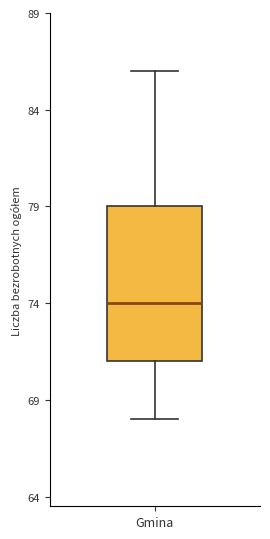

Transcribe this box plot: give where the median line is, the range the box spans, and where the two whiskers end, as read against the y-axis. The values are not printed on the chart, so give them approximately, as read against the axis.

median 74, box 71 to 79, whiskers 68 to 86